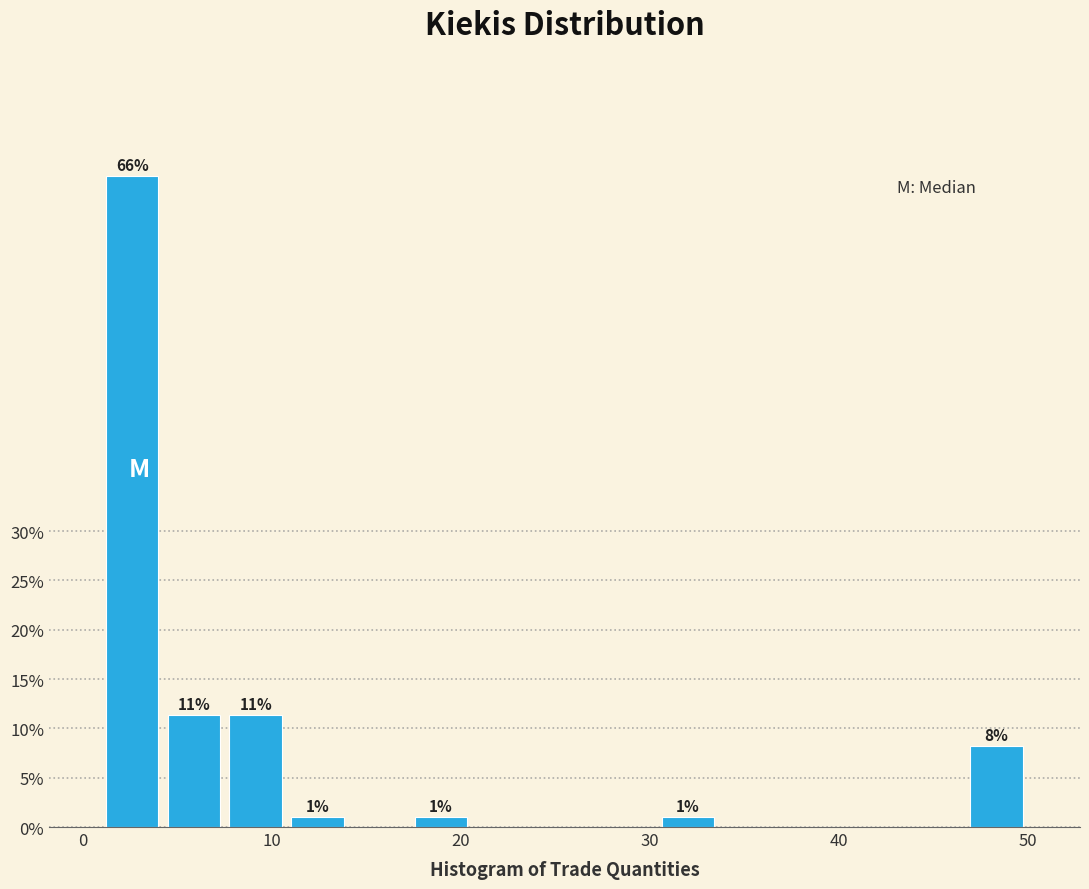

Read against the x-axis, roughly where is the centre of the tallest bar?

3